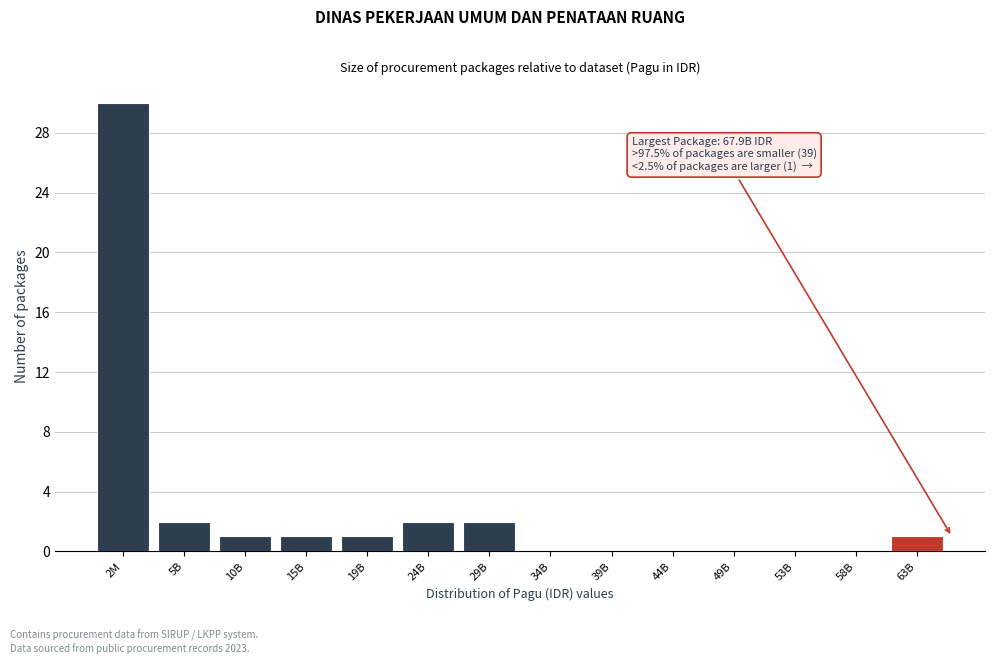

Reading left to right, extract all data points from this chart.

2M=30	5B=2	10B=1	15B=1	19B=1	24B=2	29B=2	34B=0	39B=0	44B=0	49B=0	53B=0	58B=0	63B=1